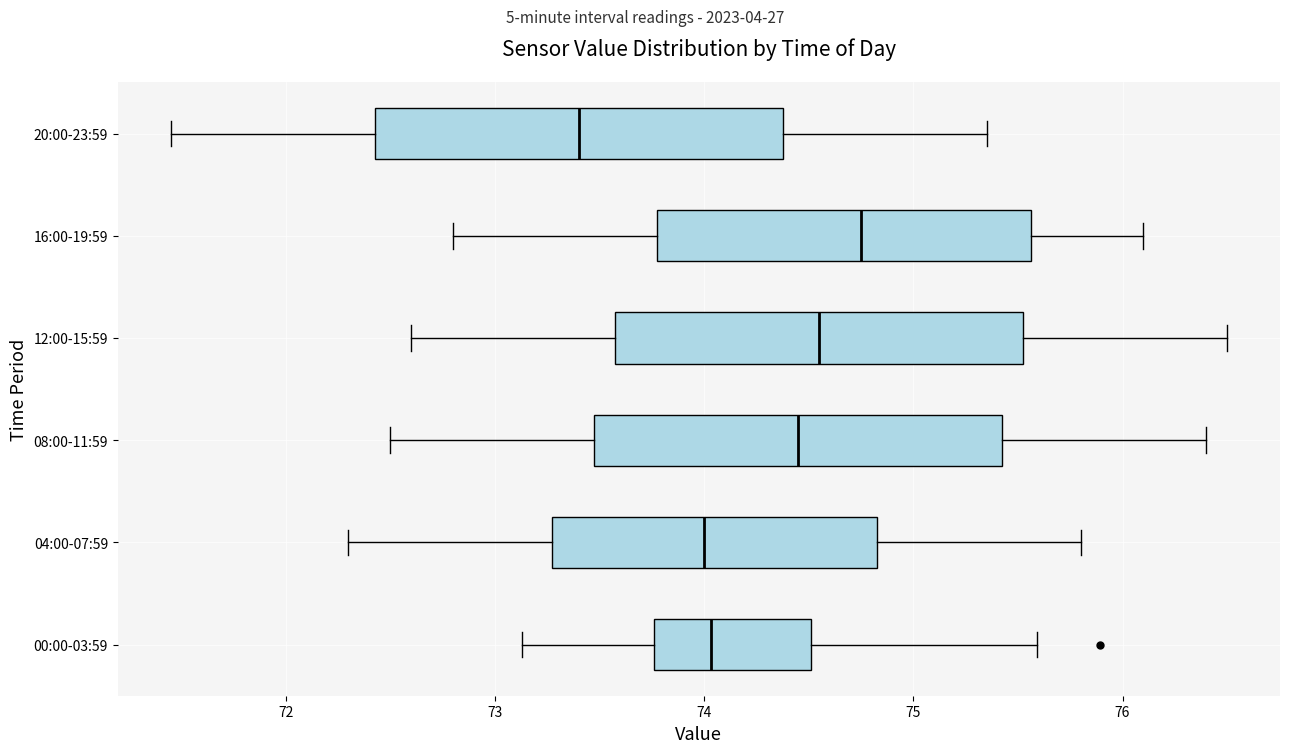

Reading bottom to top, read every box against the x-axis: the position of its median line, the range the box covers, and the ends of its whiskers. The values are not printed on the chart, so give them approximately, as read against the axis.

00:00-03:59: median 74.0, box 73.8 to 74.5, whiskers 73.1 to 75.6
04:00-07:59: median 74.0, box 73.3 to 74.8, whiskers 72.3 to 75.8
08:00-11:59: median 74.5, box 73.5 to 75.4, whiskers 72.5 to 76.4
12:00-15:59: median 74.6, box 73.6 to 75.5, whiskers 72.6 to 76.5
16:00-19:59: median 74.8, box 73.8 to 75.6, whiskers 72.8 to 76.1
20:00-23:59: median 73.4, box 72.4 to 74.4, whiskers 71.5 to 75.4